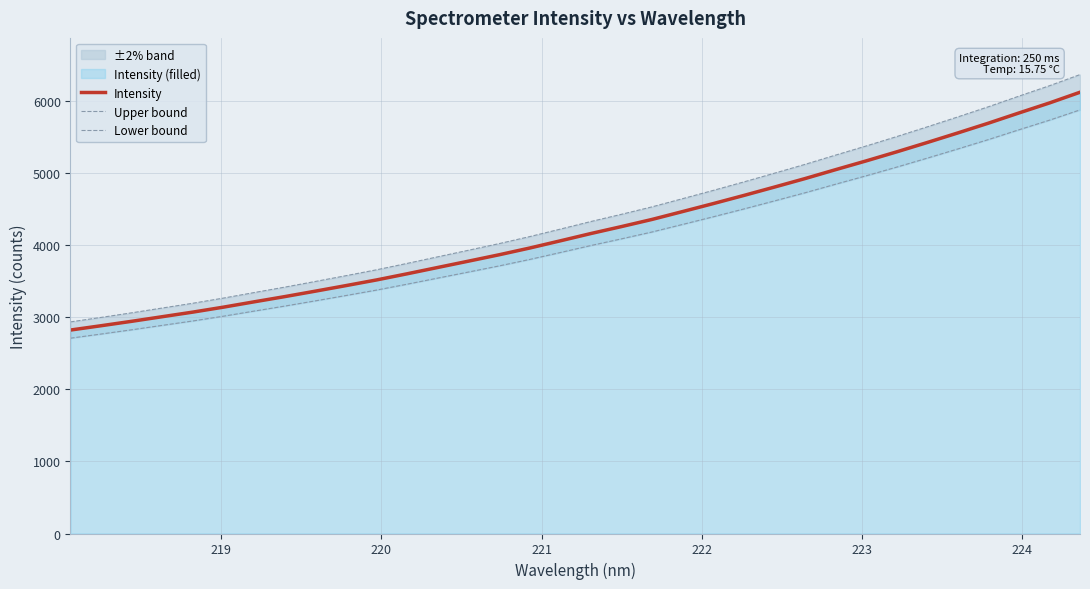

How many data points in Upper bound are above 4329?

17